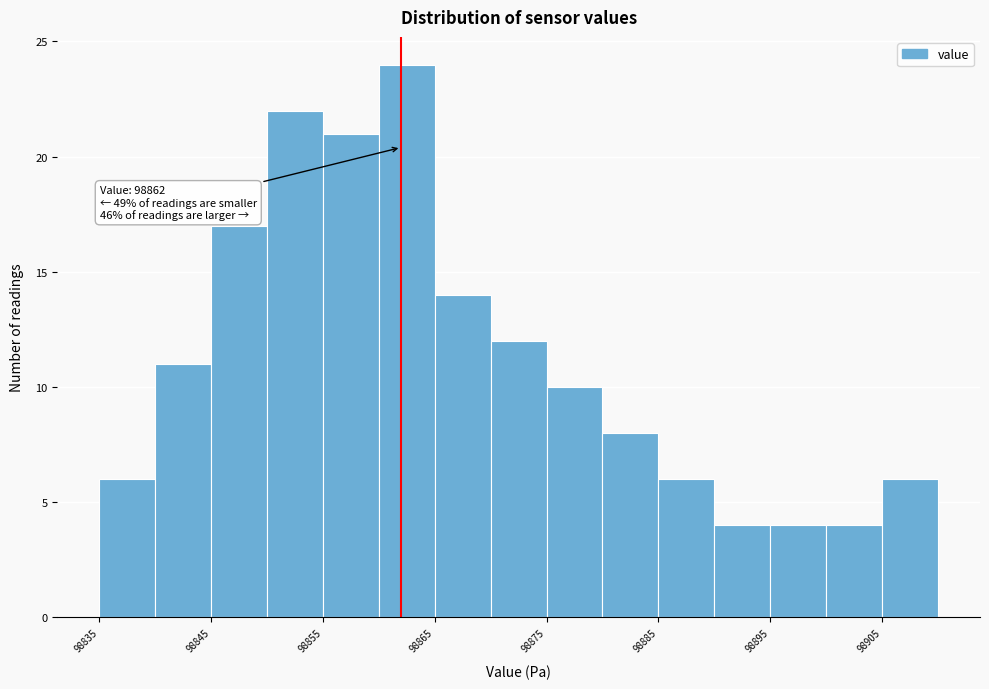

Which range on the x-axis has the tallest bar?

98860 to 98865